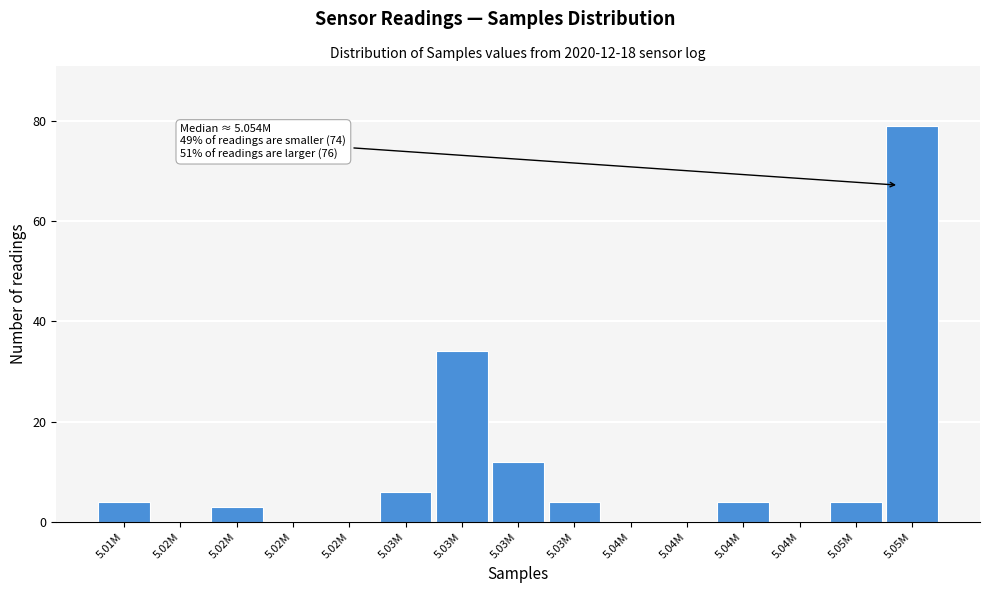

How many series are shown in this chart?

1